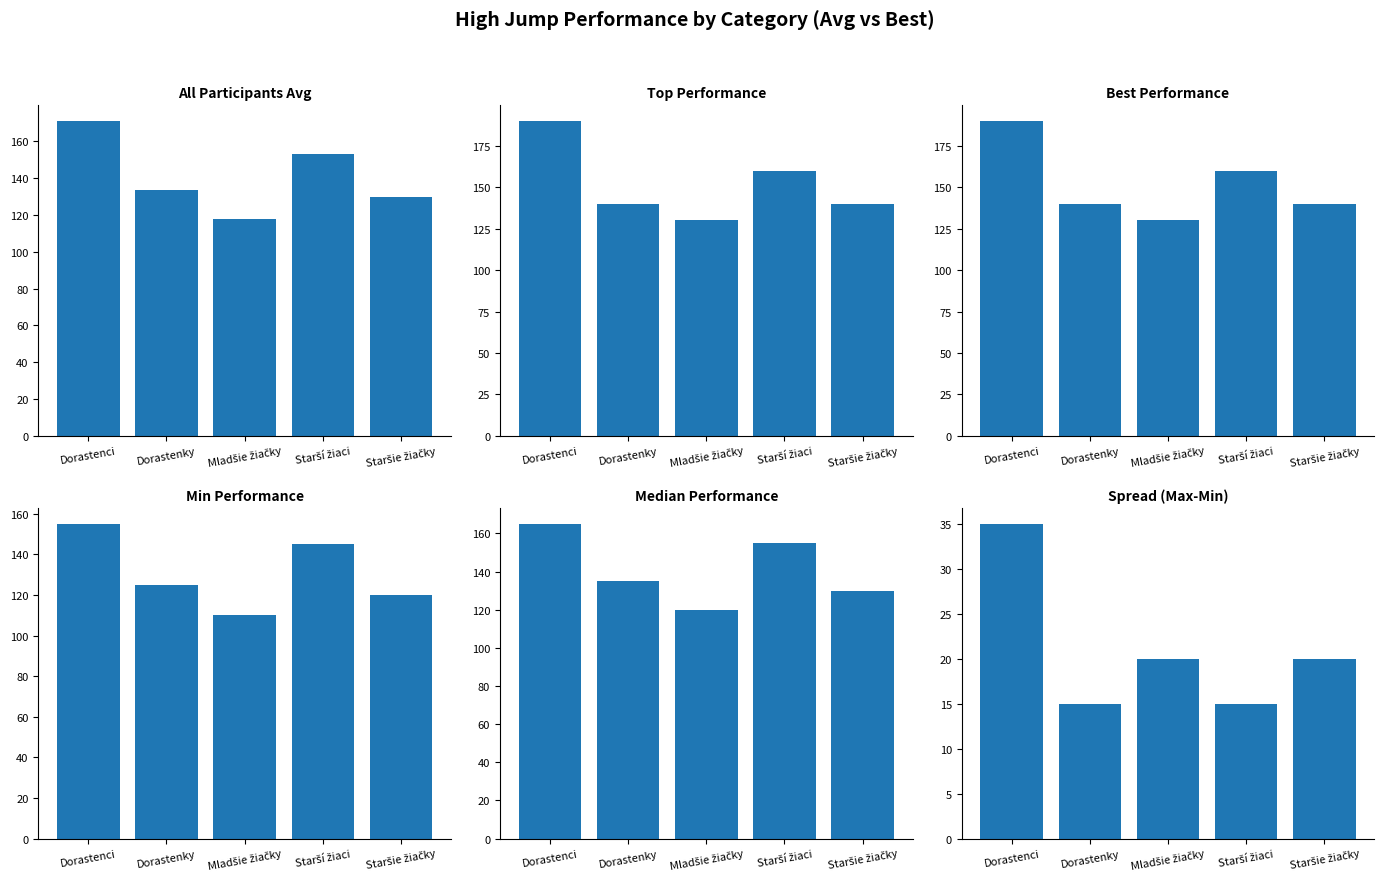

Which series has the largest range (max minus min)?

Top Performers